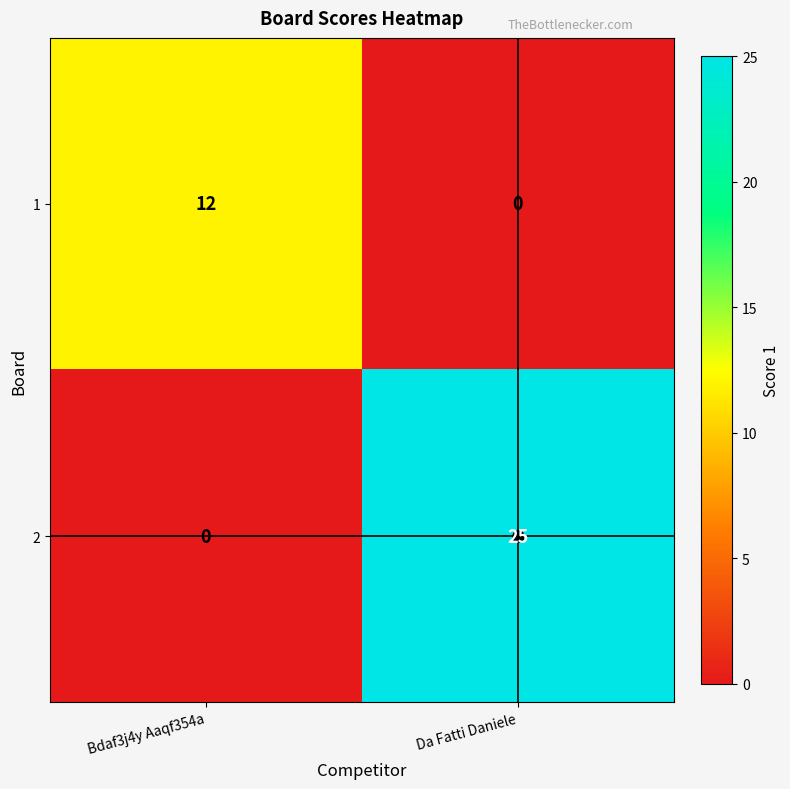

How many distinct data groups are displayed?

2